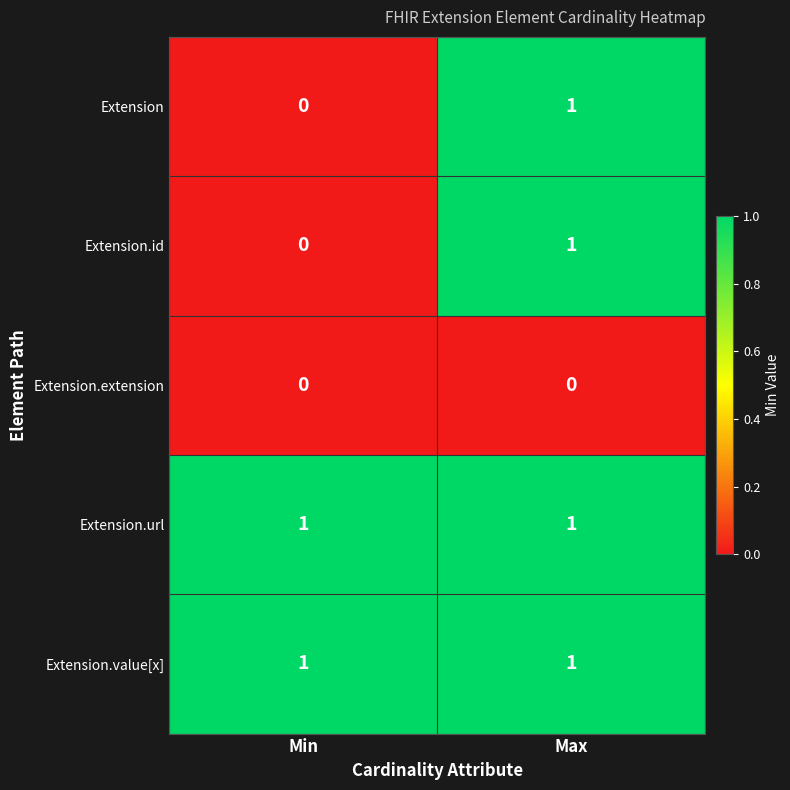

At which label does Extension.id reach its minimum?

Min